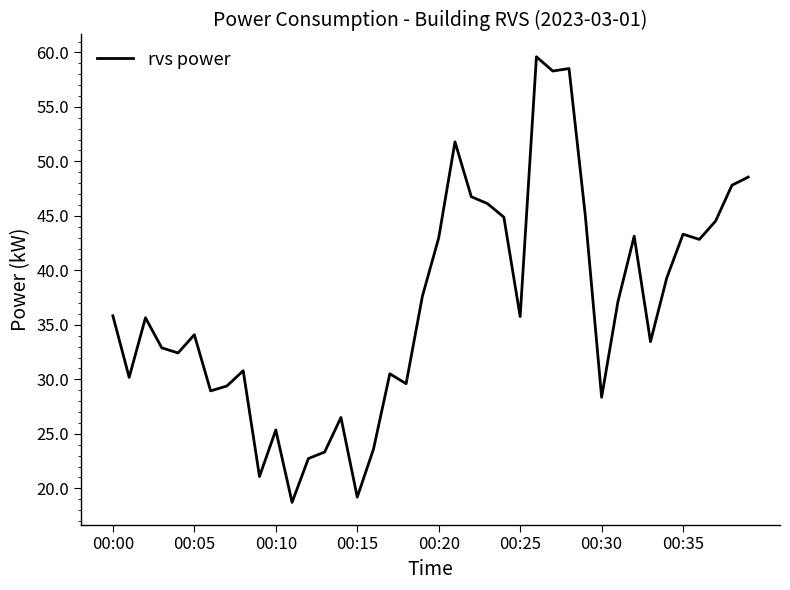

What is the smallest value displayed?

18.7